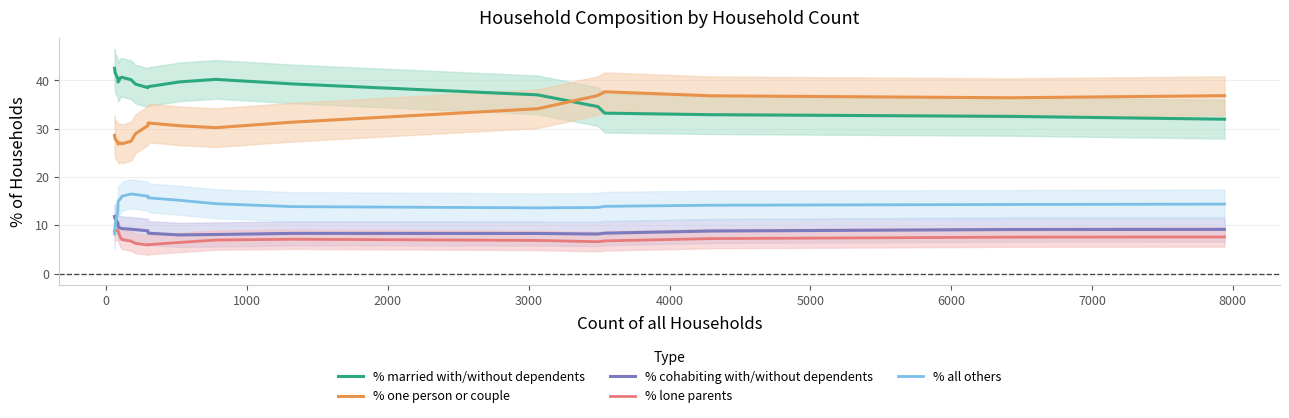

Does the chart display data point markers on the line(s)?

No